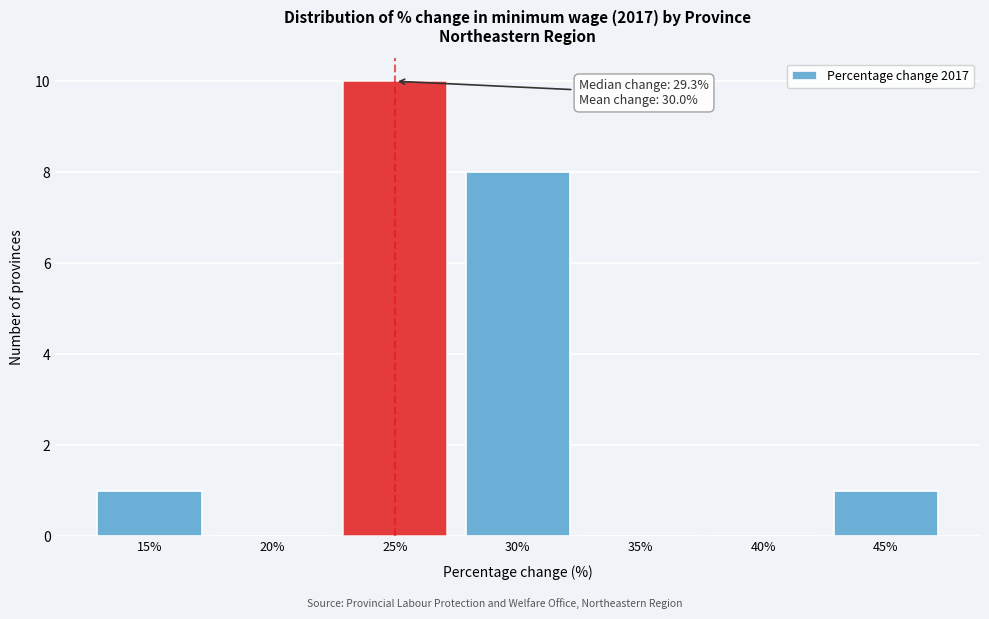

Reading left to right, what are all the values shown in this chart?

15%=1	20%=0	25%=10	30%=8	35%=0	40%=0	45%=1